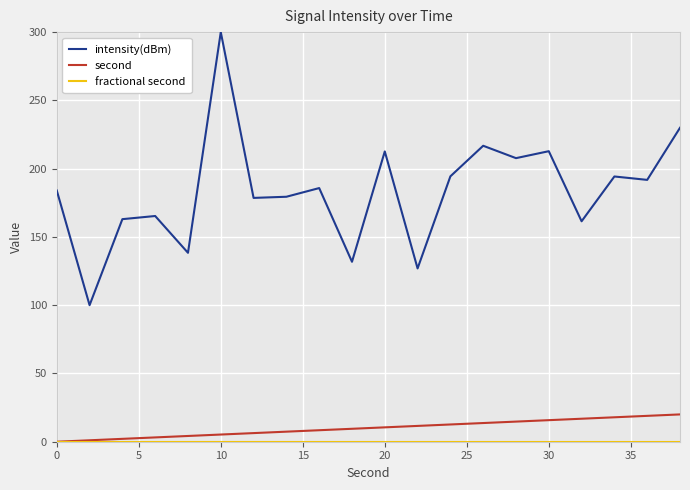

Which series has the largest total across all categories?

intensity(dBm)